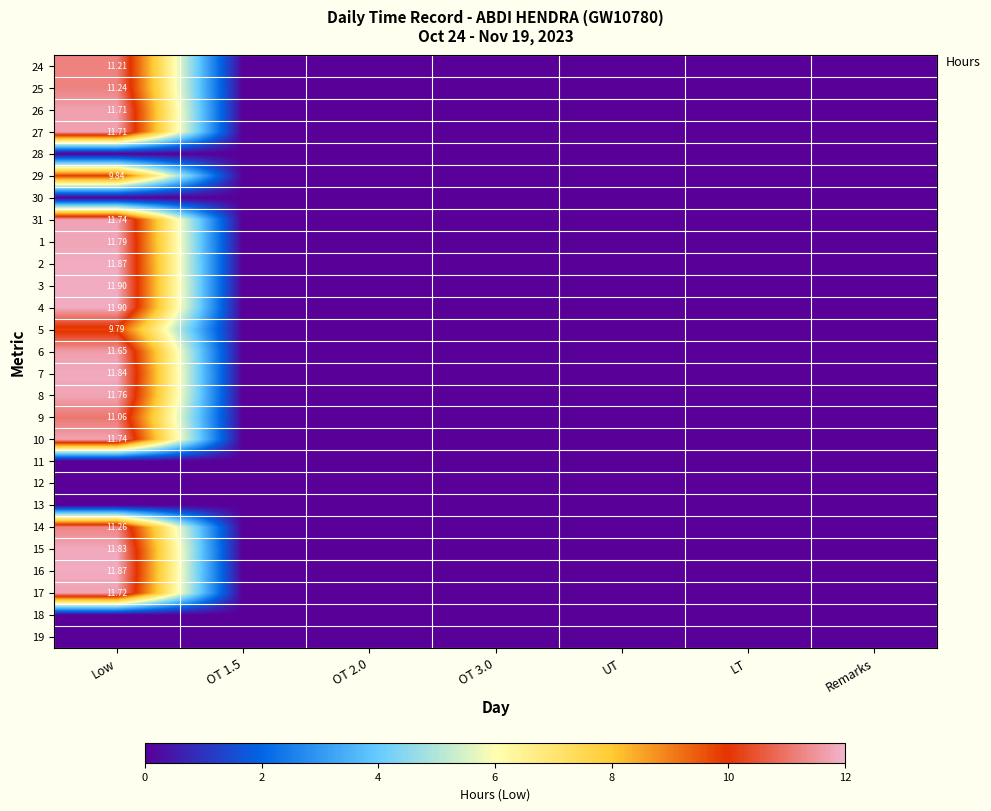

What is the sum of the 29 values at OT 2.0 and Low?

9.8